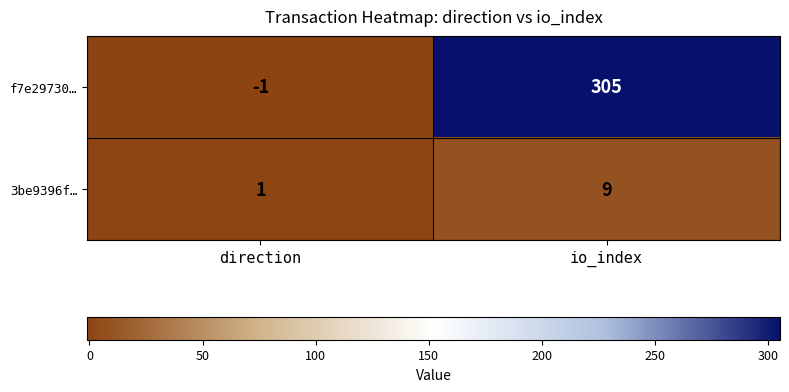

Reading right to left, transcribe all the data shown in this chart.

f7e29730…: io_index=305	direction=-1
3be9396f…: io_index=9	direction=1